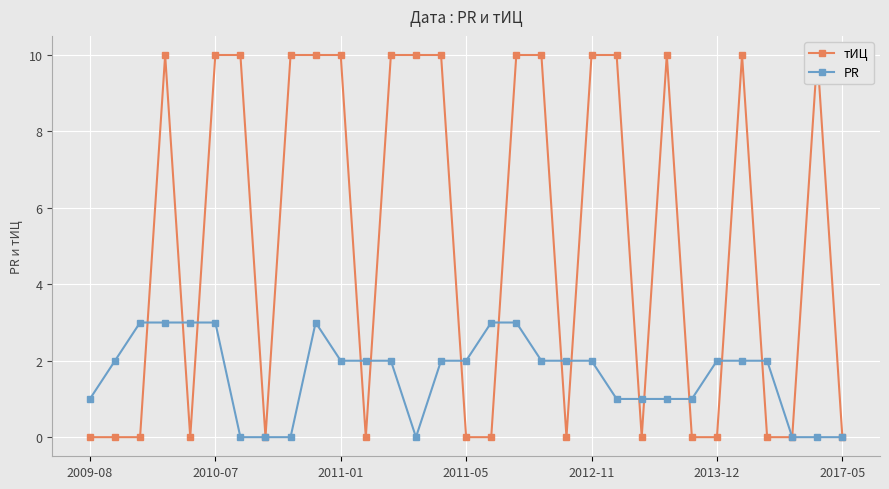

What is the maximum value for PR?

3